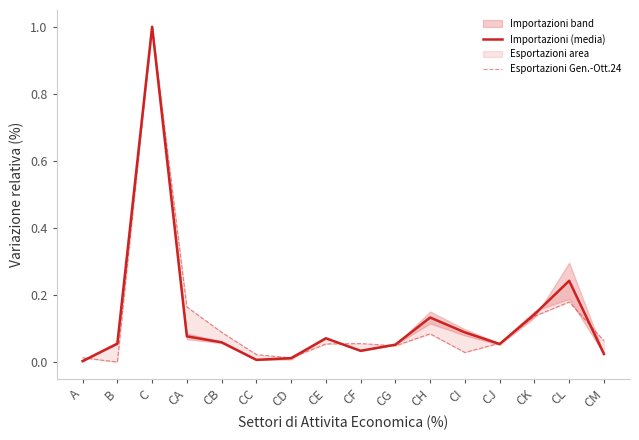

Which series changed the most between CB and CJ?

Esportazioni Gen.-Ott.24